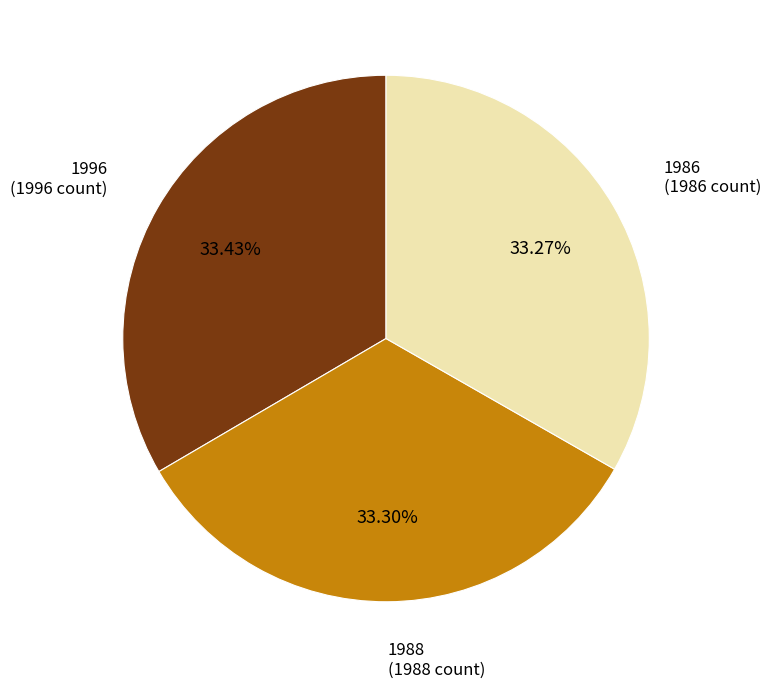

What is the total percentage of 1996 and 1986?

66.7%